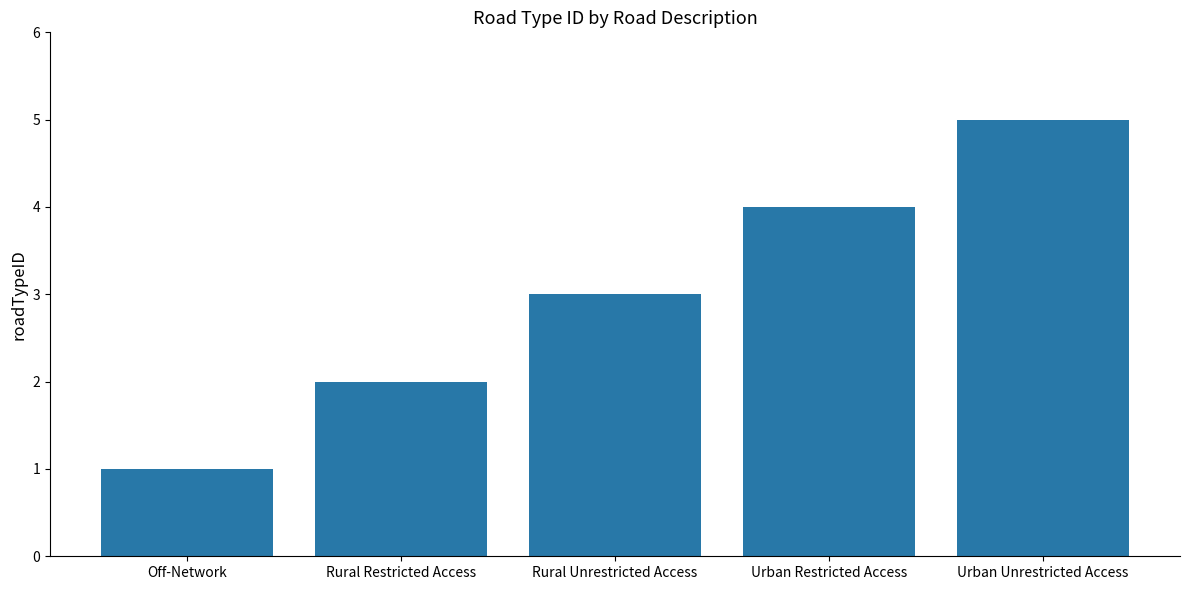

What is the maximum value shown in the chart?

5